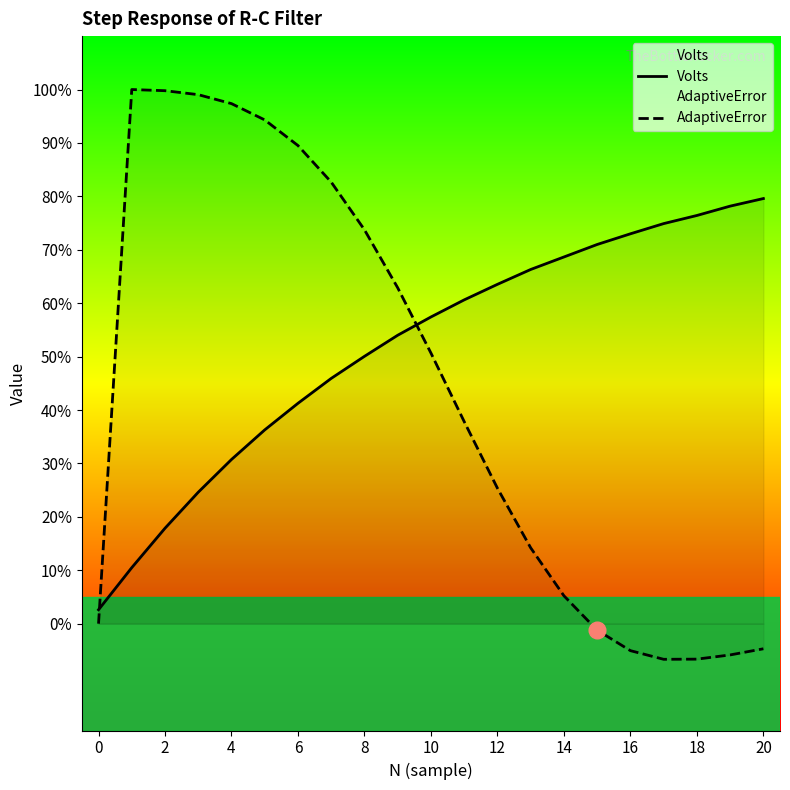

True or false: Volts has more than 0 interior local peaks.

False